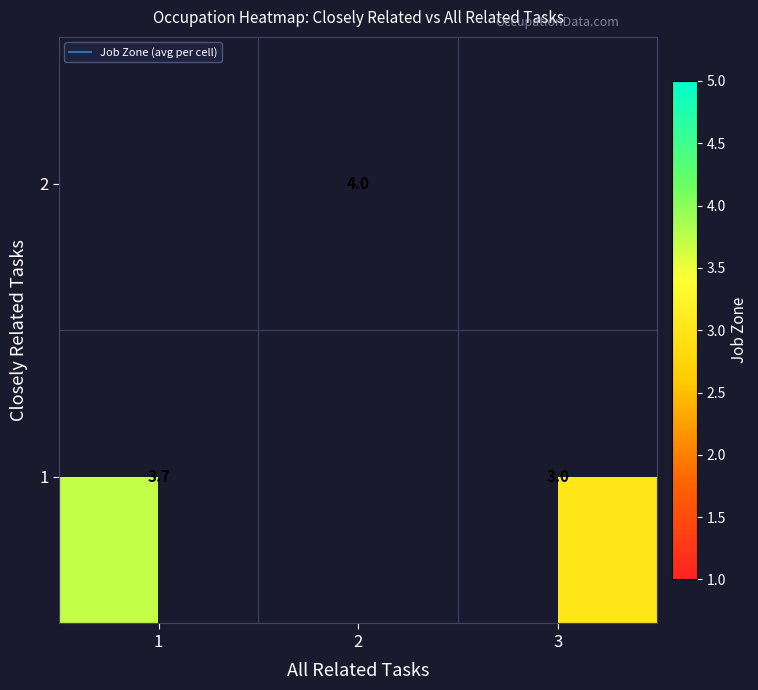

How many values in 1 are above zero?

2